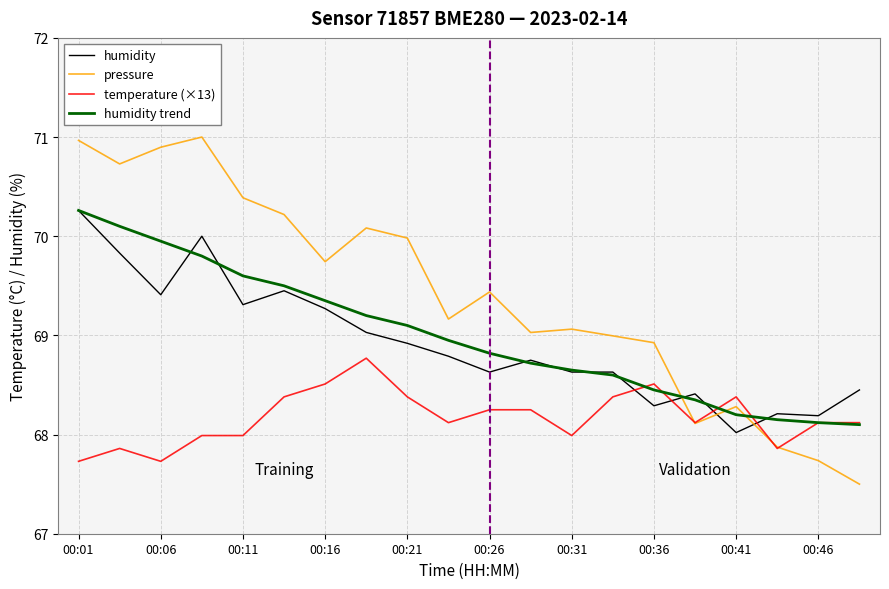

After their last crossing, which series has the higher values: temperature (×13) or humidity?

humidity